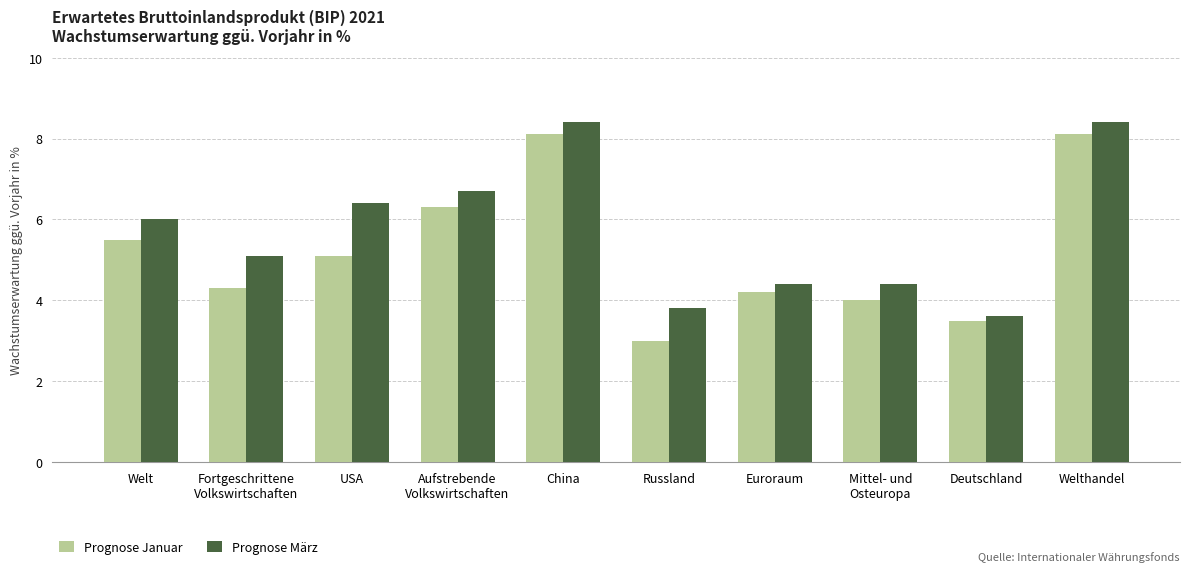

What is the difference between the maximum and minimum values in the Prognose Januar series?

5.1